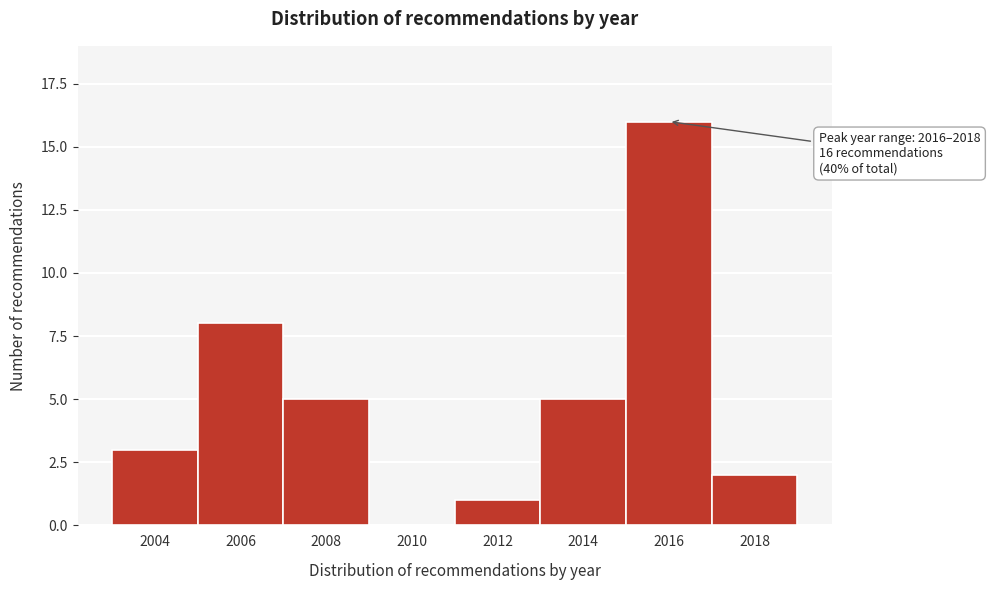

Reading right to left, list all the values displayed in this chart.

2018=2	2016=16	2014=5	2012=1	2010=0	2008=5	2006=8	2004=3